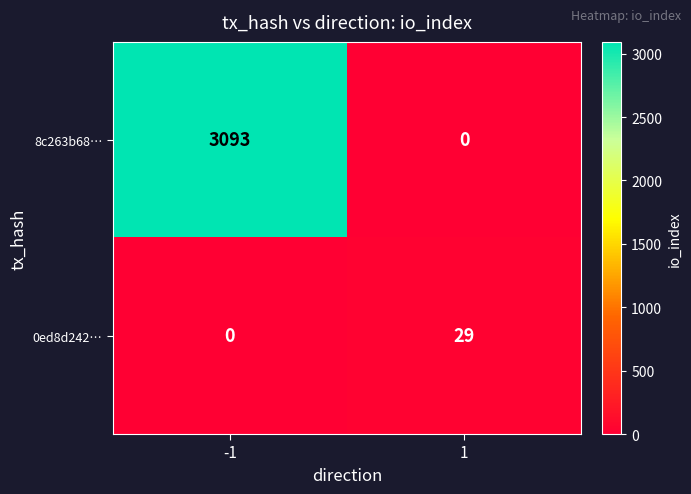

At 1, list the series in order from smallest to largest.

8c263b68…, 0ed8d242…